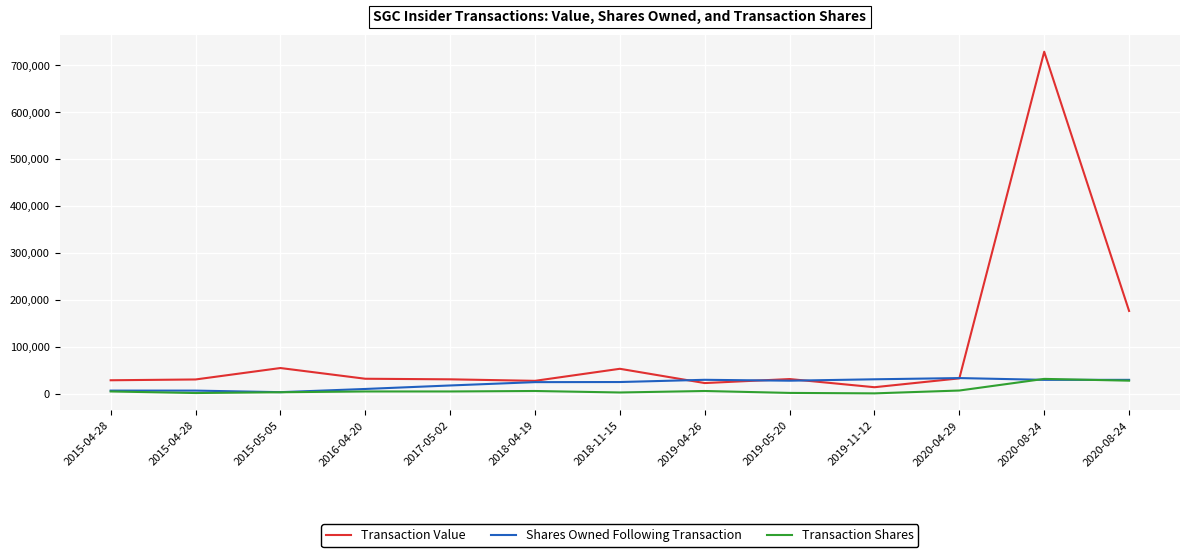

Does the chart display data point markers on the line(s)?

No